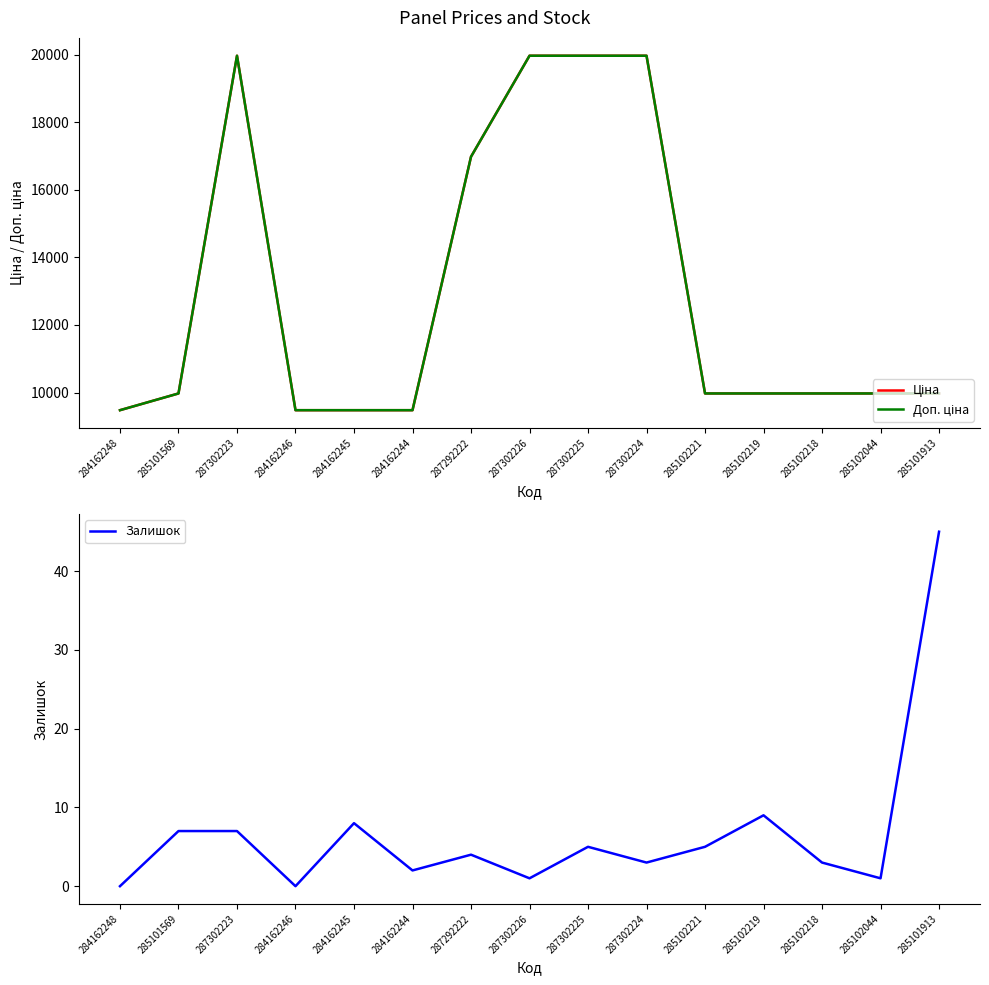

At which label does Ціна reach its peak?

287302223